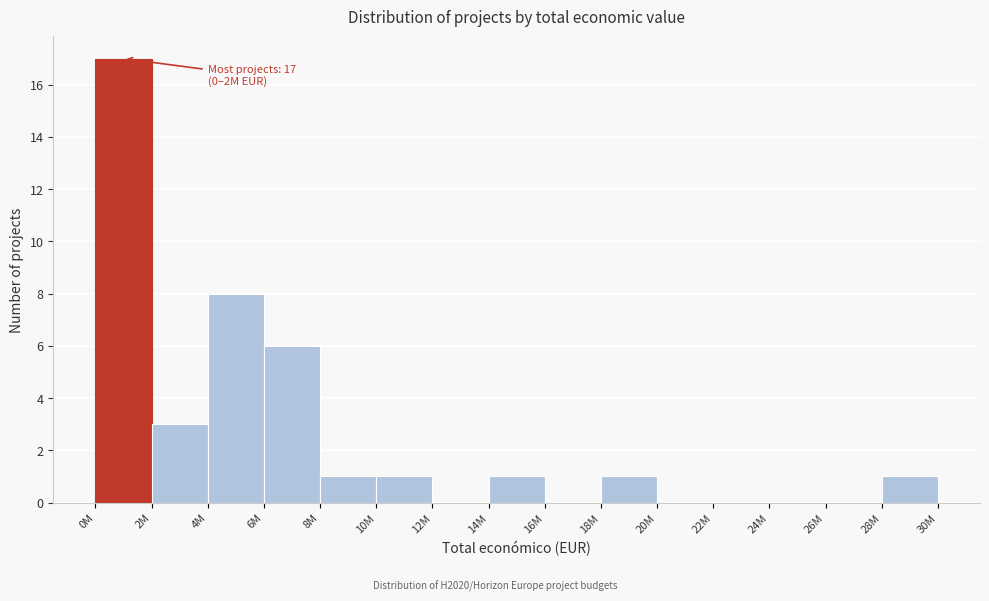

Reading left to right, extract all data points from this chart.

0M=17	2M=3	4M=8	6M=6	8M=1	10M=1	12M=0	14M=1	16M=0	18M=1	20M=0	22M=0	24M=0	26M=0	28M=1